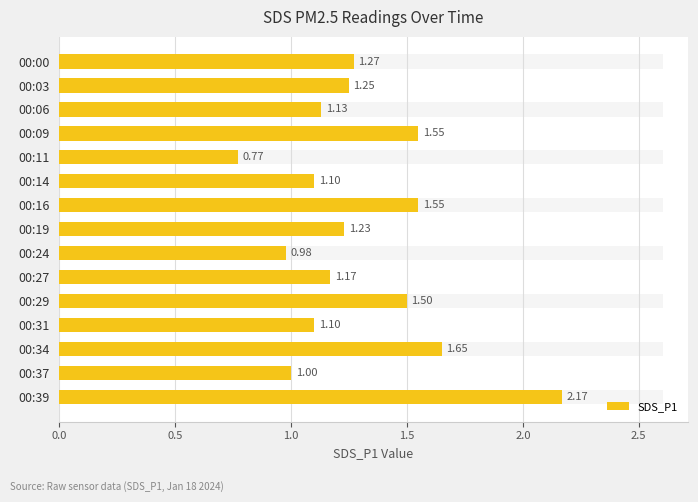

What position from the left is 2.0?

5